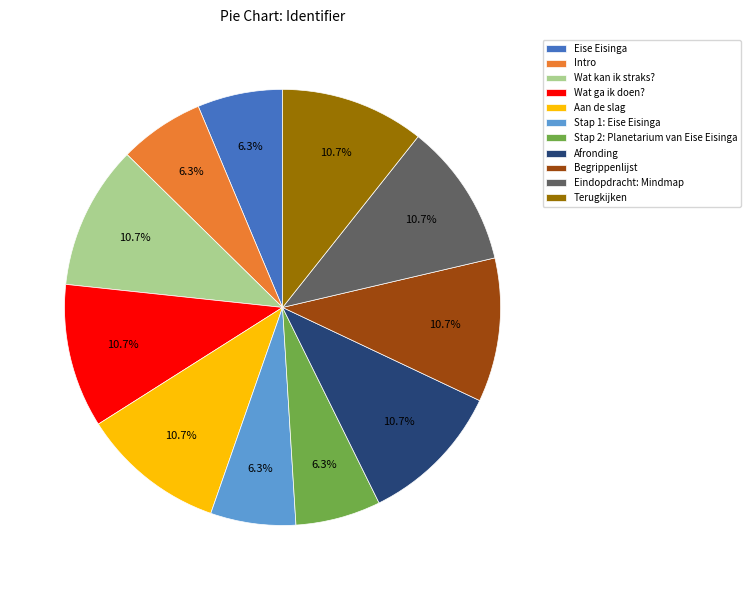

To the nearest percent, what percentage of the pie is Afronding?

11%